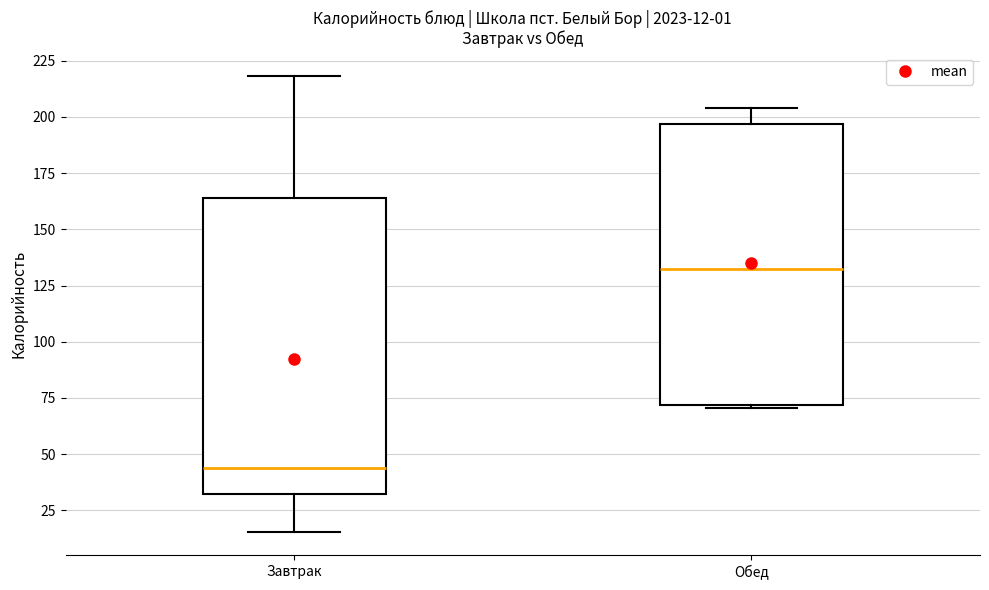

Comparing the boxes themselves (not the whiskers), which one is the tallest?

Завтрак